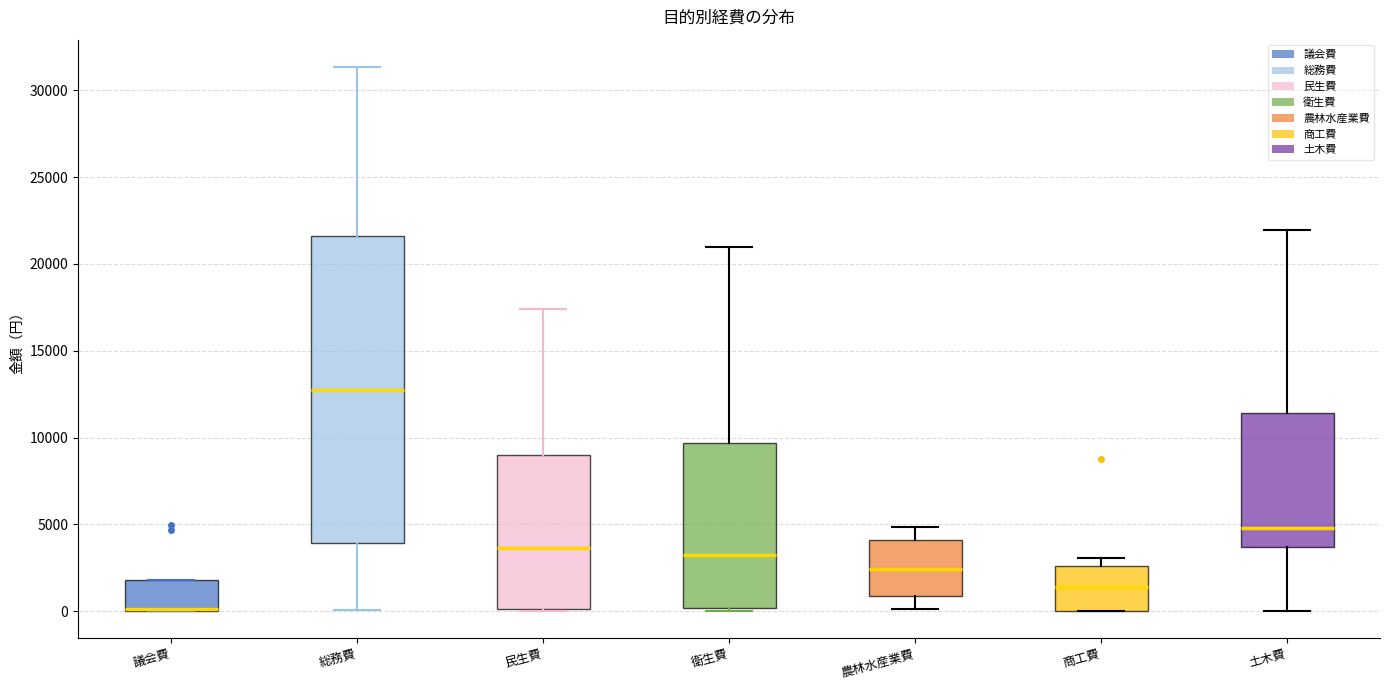

Where does the median line of the box for 民生費 sit on the y-axis? The values are not printed on the chart, so give them approximately, as read against the axis.

3500